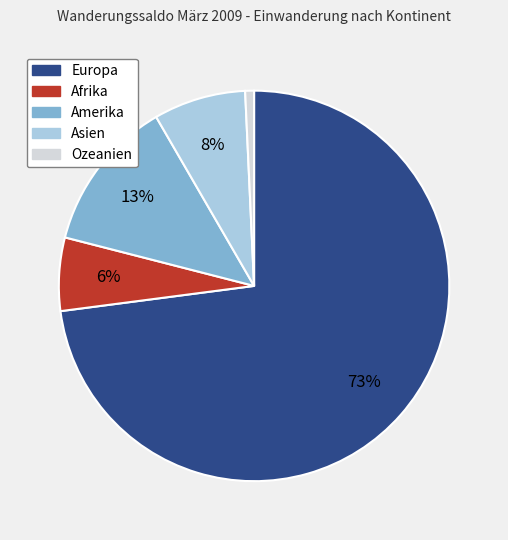

Which slice is the largest?

Europa